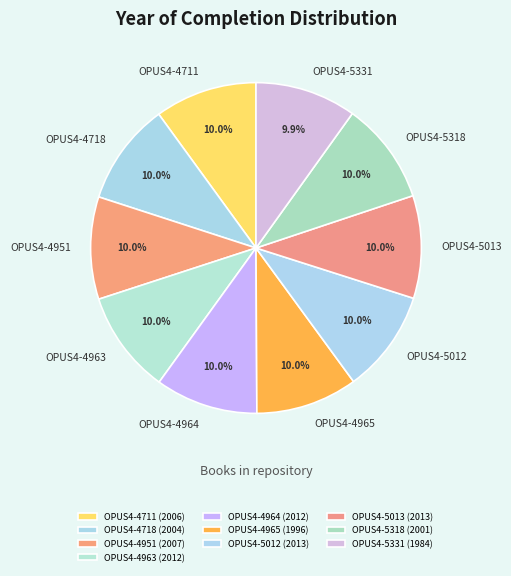

Is there a majority slice in this chart?

No